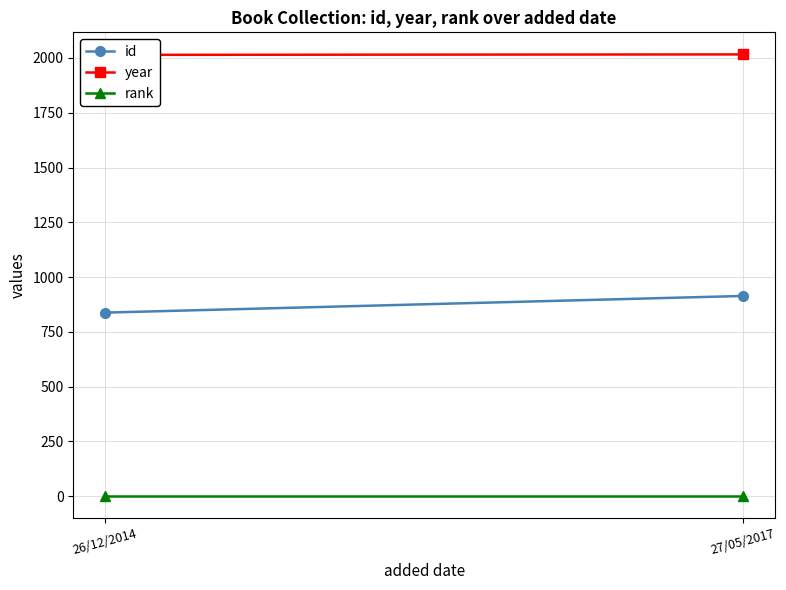

Reading left to right, transcribe all the data shown in this chart.

id: 26/12/2014=838	27/05/2017=914
year: 26/12/2014=2014	27/05/2017=2016
rank: 26/12/2014=1	27/05/2017=1